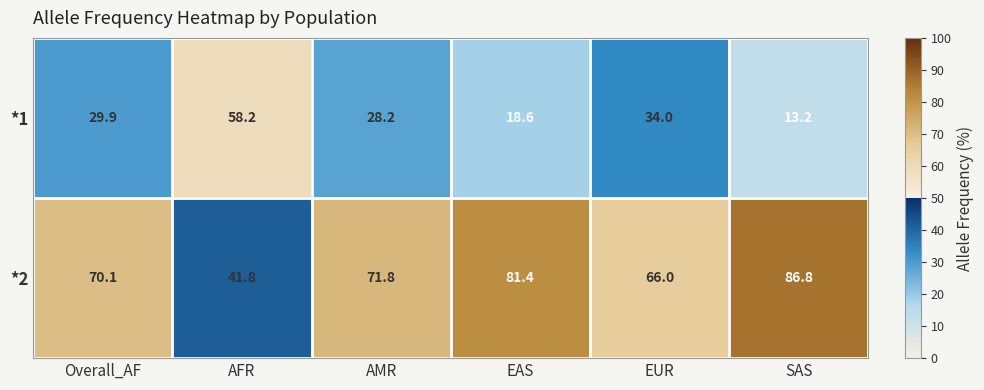

Reading left to right, list all the values displayed in this chart.

*1: Overall_AF=29.9	AFR=58.2	AMR=28.2	EAS=18.6	EUR=34.0	SAS=13.2
*2: Overall_AF=70.1	AFR=41.8	AMR=71.8	EAS=81.4	EUR=66.0	SAS=86.8